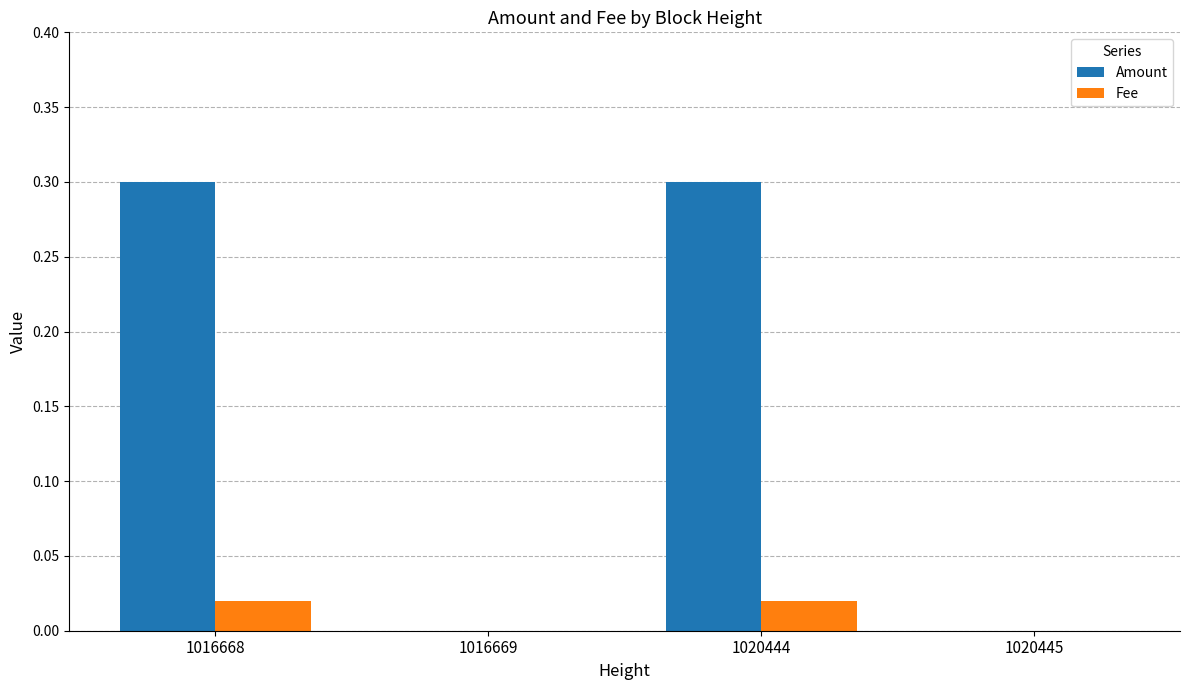

The value of Amount at 1016668 is 0.2. True or false?

False